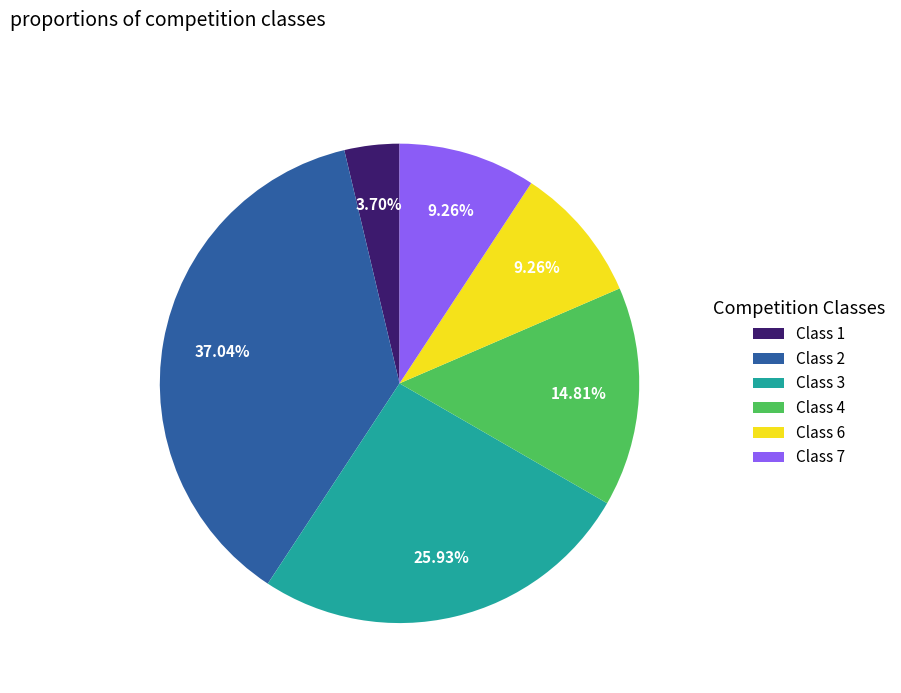

How much of the chart is everything except Class 1?

96.3%